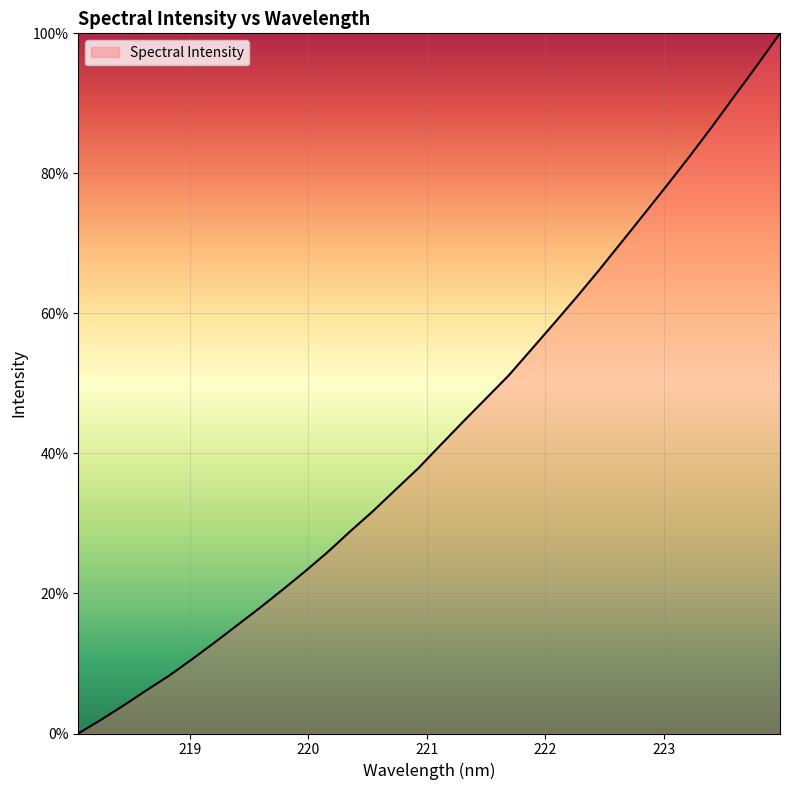

Does the chart have visible grid lines?

Yes